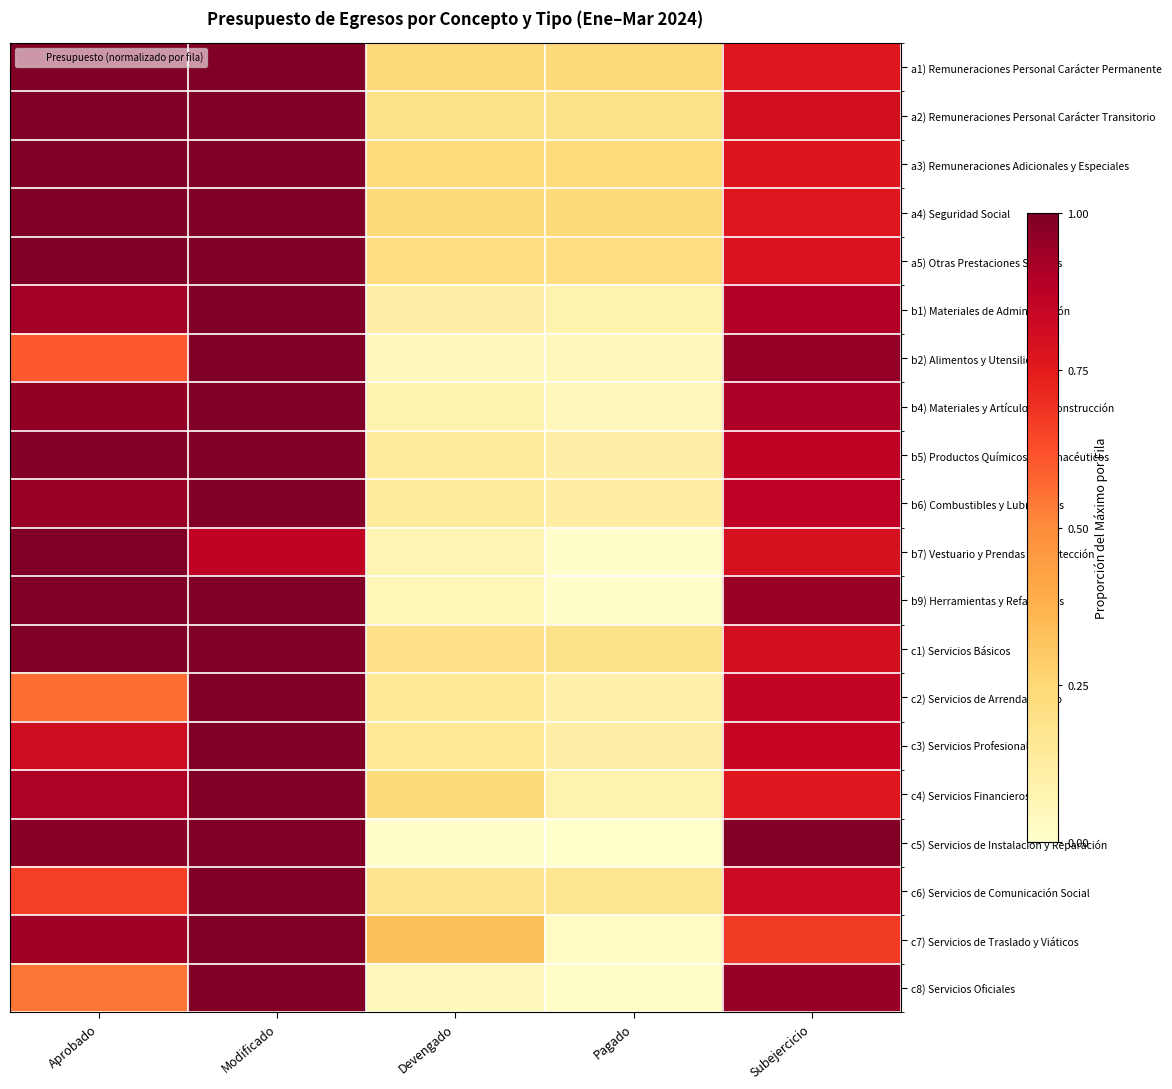

What is the total value across all series at Subejercicio?

16.8